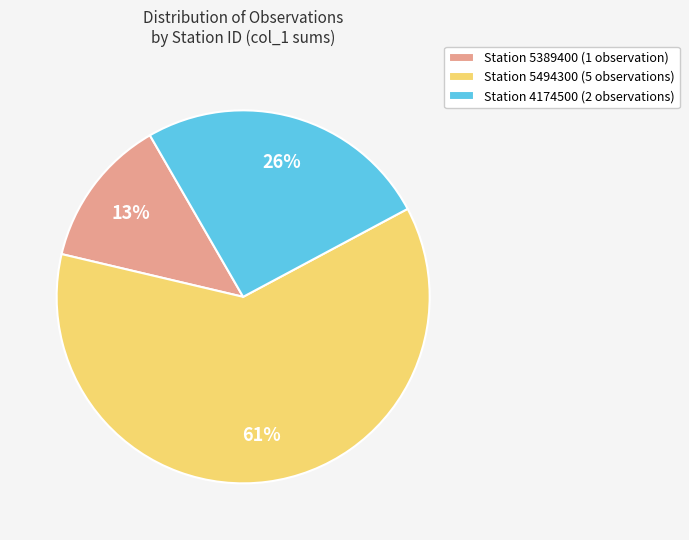

Which has a higher value, Station 4174500 (2 observations) or Station 5389400 (1 observation)?

Station 4174500 (2 observations)